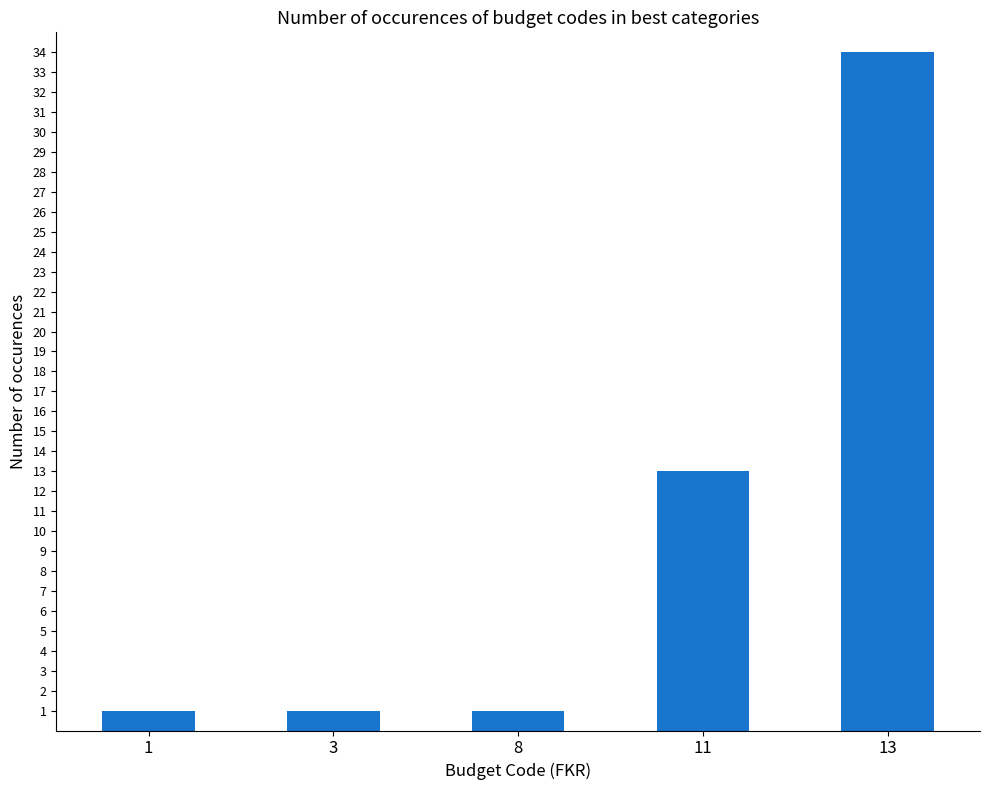

Count the values in the range 1 to 13.

4